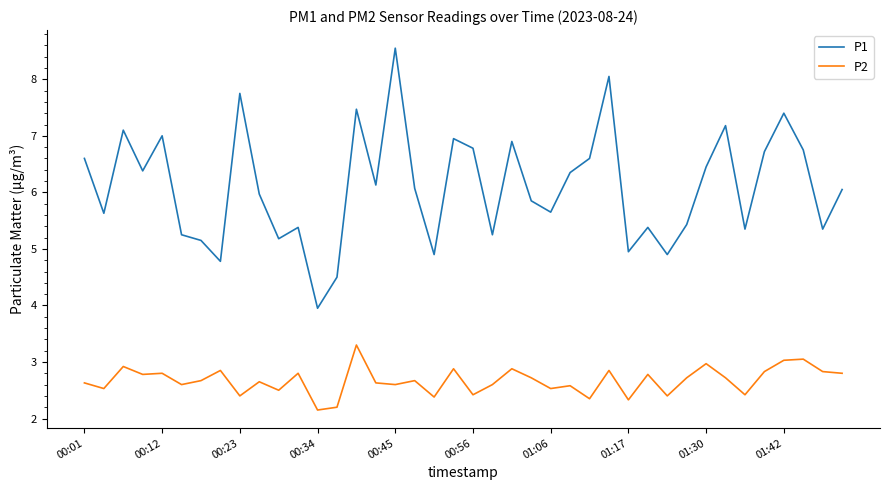

Count the number of categories in the chart.

40